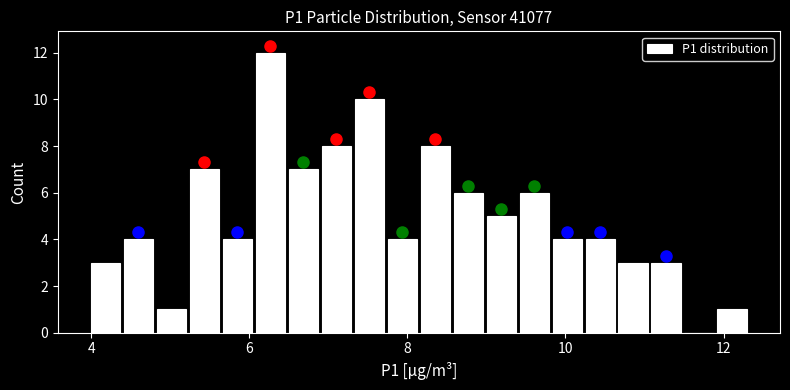

Around what value on the x-axis is the tallest bar? Give the approximate position of its centre, as read against the axis.

6.2